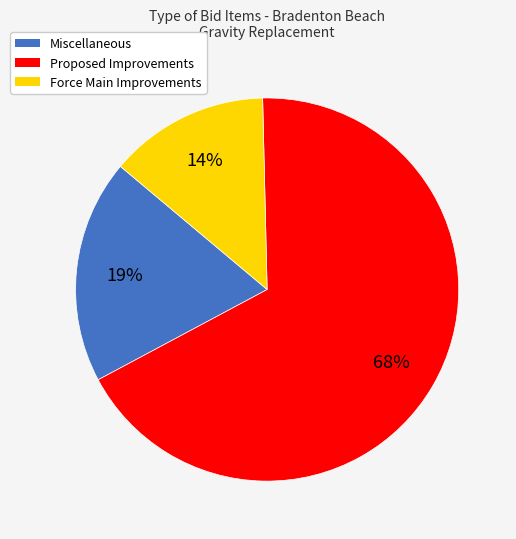

Rank the categories by value from highest to lowest.

Proposed Improvements, Miscellaneous, Force Main Improvements